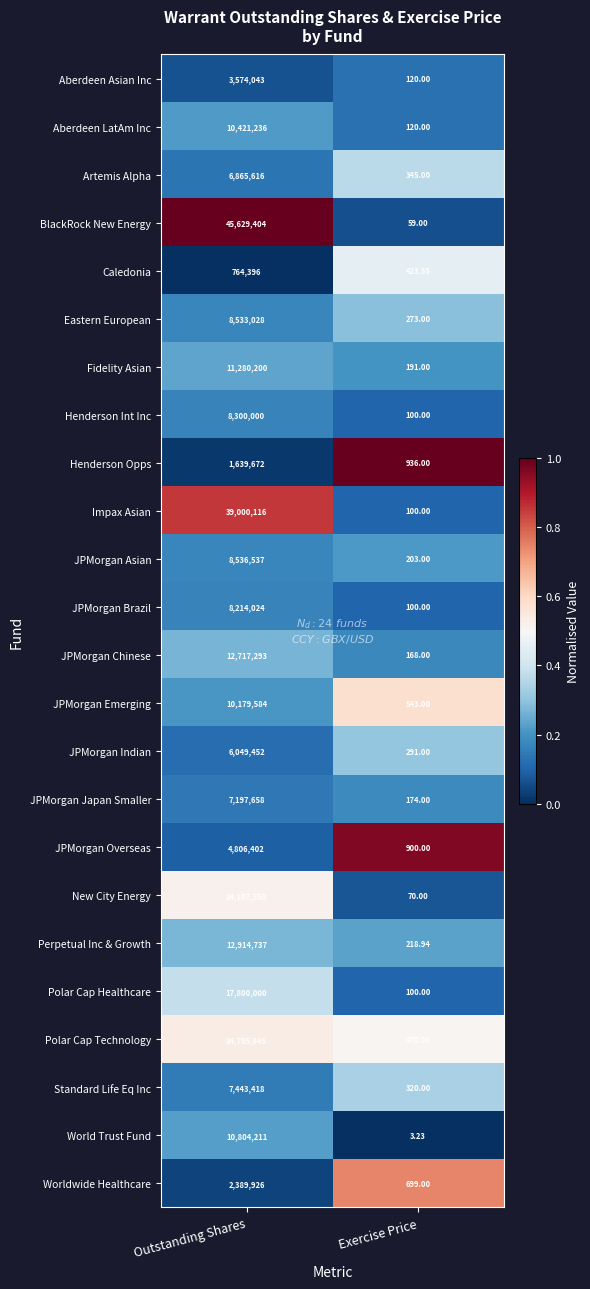

At which category is the sum across all series the highest?

Outstanding Shares